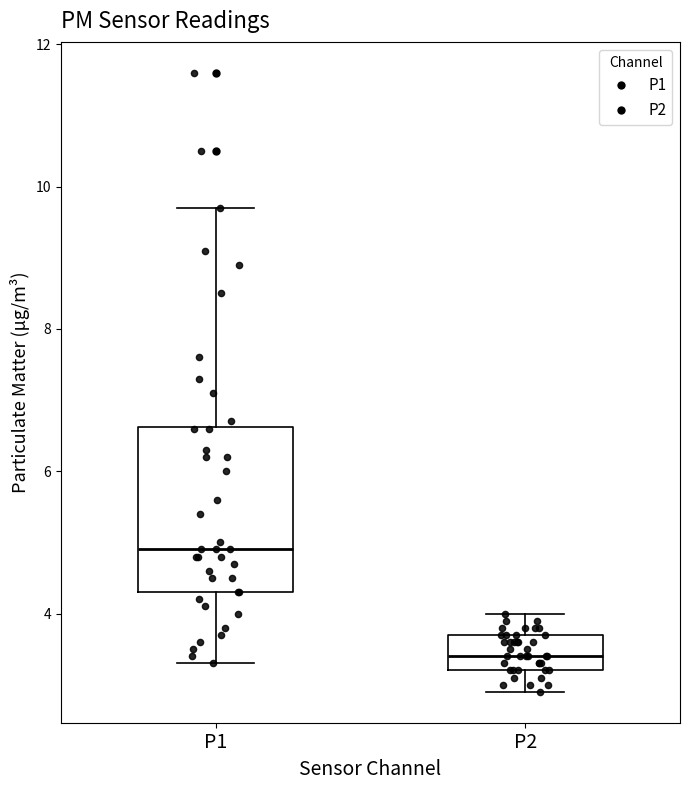

Reading left to right, read every box against the y-axis: the position of its median line, the range the box covers, and the ends of its whiskers. The values are not printed on the chart, so give them approximately, as read against the axis.

P1: median 5.0, box 4.4 to 6.6, whiskers 3.4 to 9.8
P2: median 3.4, box 3.2 to 3.8, whiskers 3.0 to 4.0